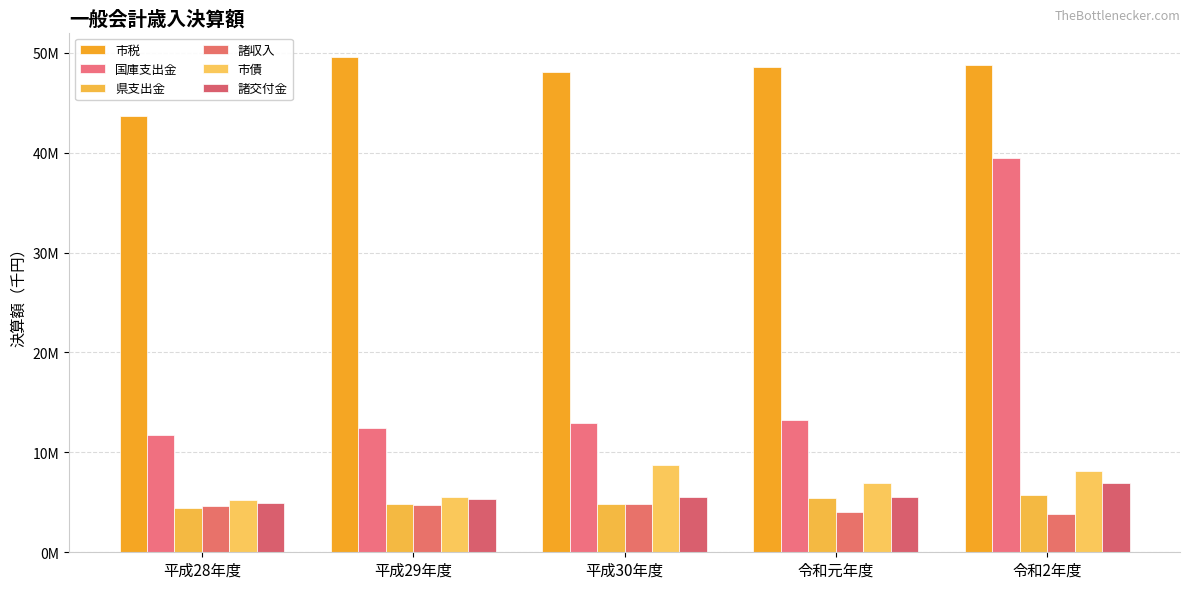

Between 令和元年度 and 令和2年度, which series saw the biggest shift?

国庫支出金